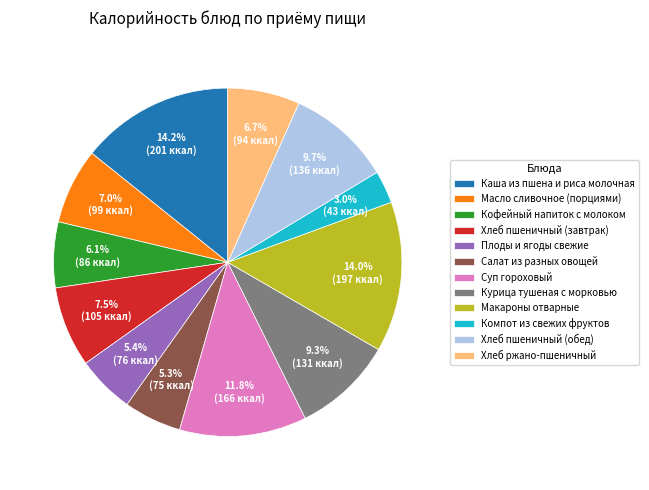

What percentage is NOT represented by Суп гороховый?

88.2%